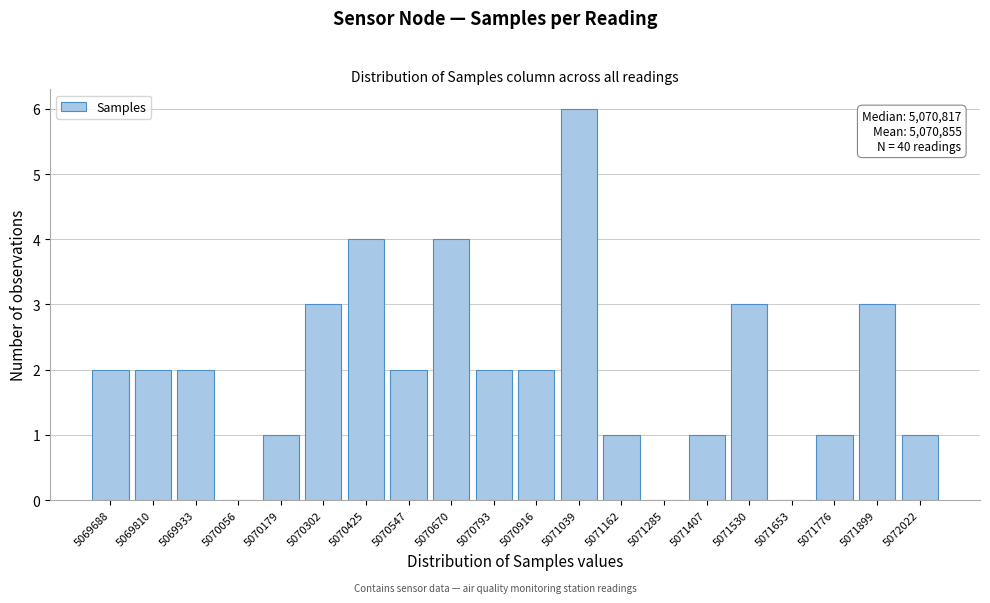

Reading right to left, list all the values displayed in this chart.

5072022=1	5071899=3	5071776=1	5071653=0	5071530=3	5071407=1	5071285=0	5071162=1	5071039=6	5070916=2	5070793=2	5070670=4	5070547=2	5070425=4	5070302=3	5070179=1	5070056=0	5069933=2	5069810=2	5069688=2